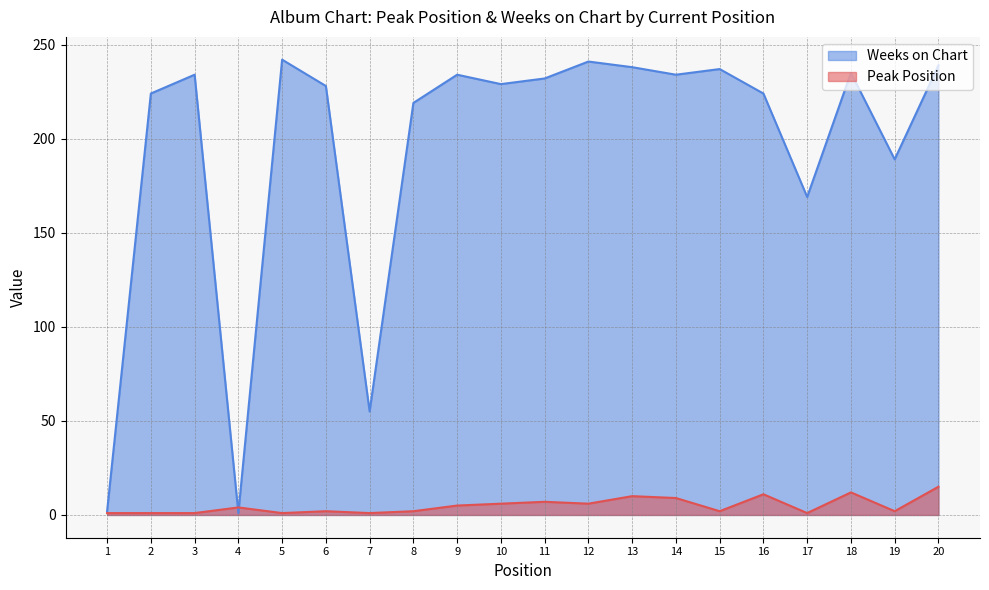

How many intersections are there between Peak Position and Weeks on Chart?

2